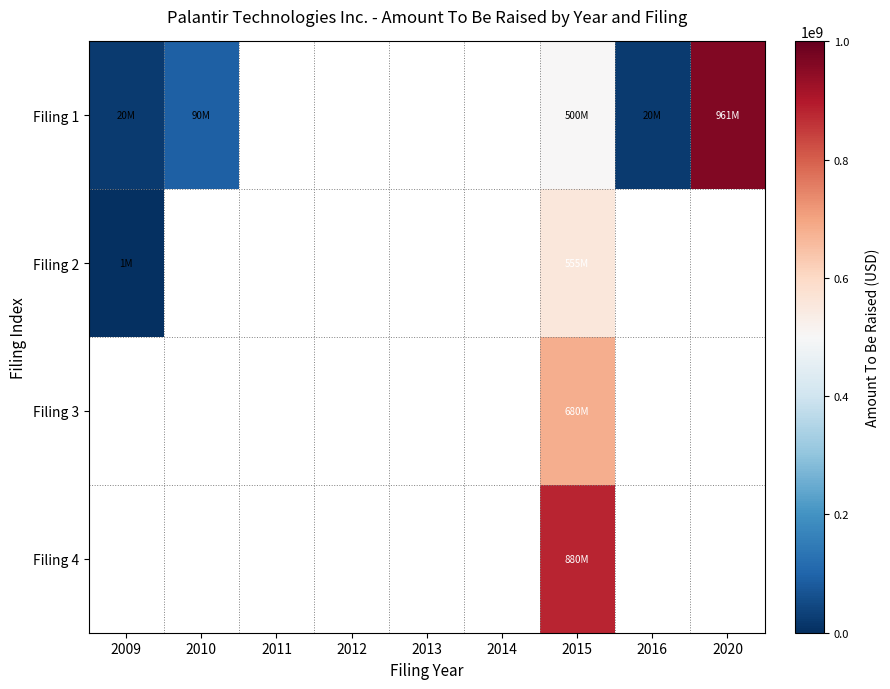

Which series has the widest spread of values?

Filing 1